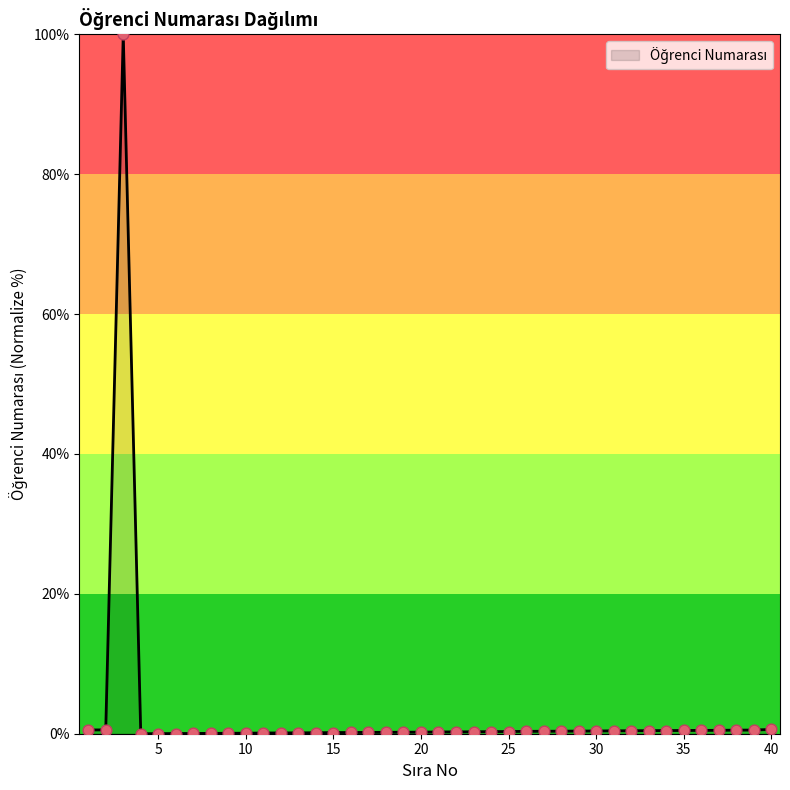

What is the maximum value shown in the chart?

100.0